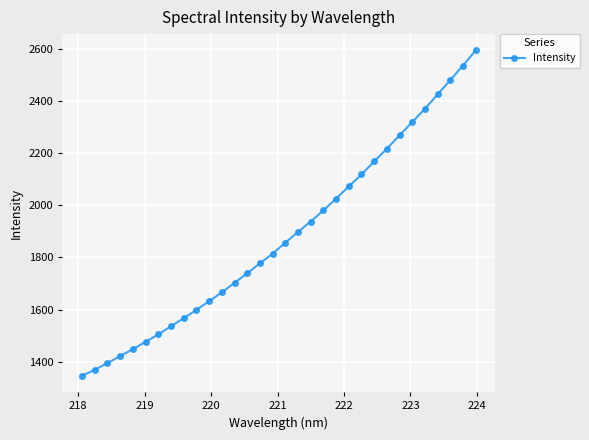

What is the value of the 1st point from the left?

1345.9